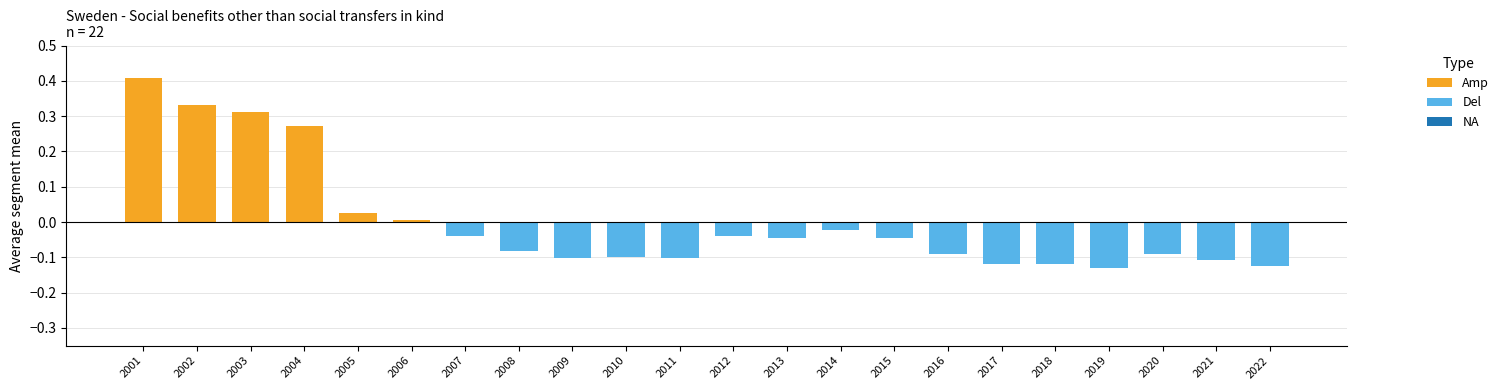

The value at 2011 is 1.0. True or false?

False